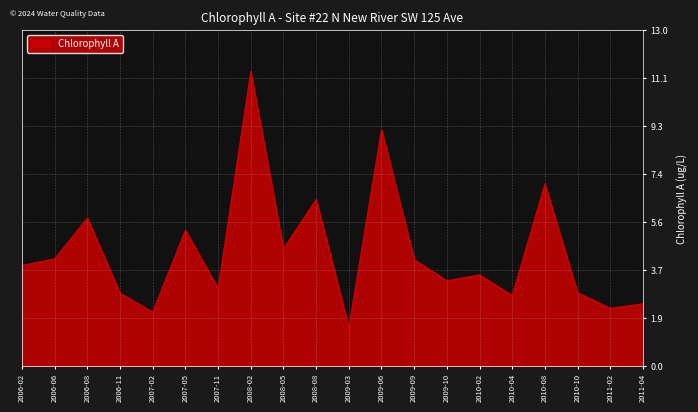

What is the change in value from 2007-05 to 2009-06?

+3.9